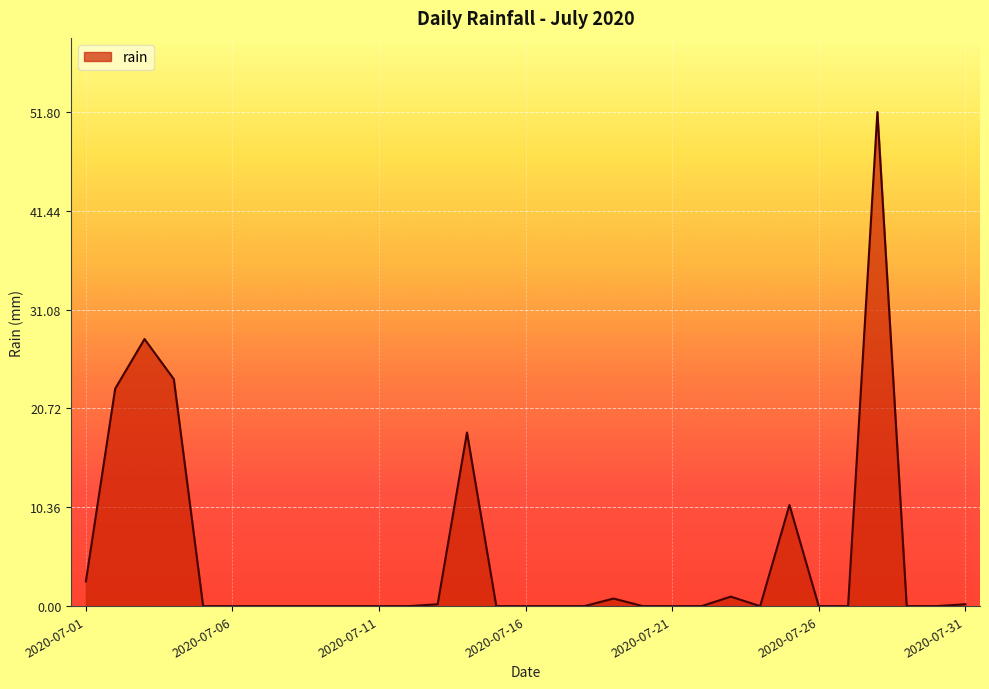

Does the chart display data point markers on the line(s)?

No